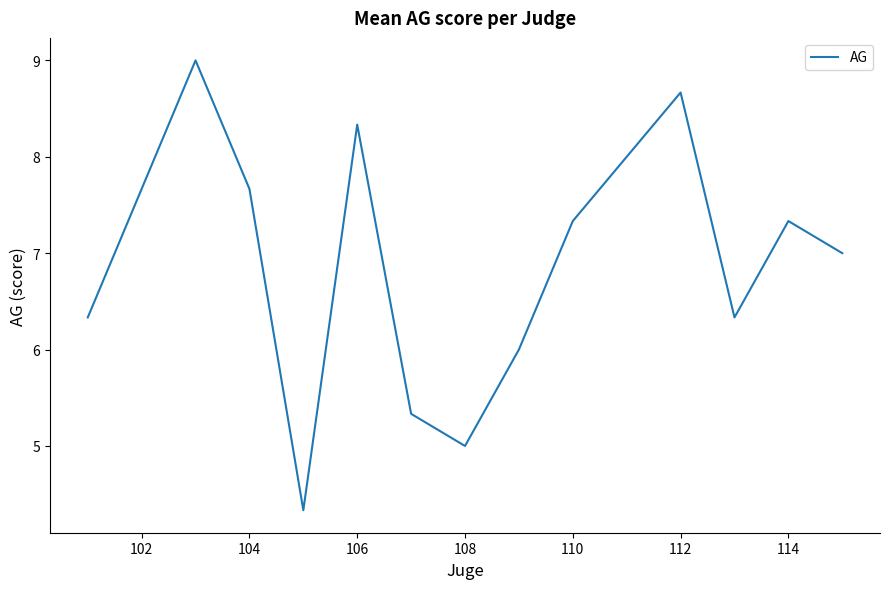

True or false: there are more than 2 points higher than both neighbors.

True